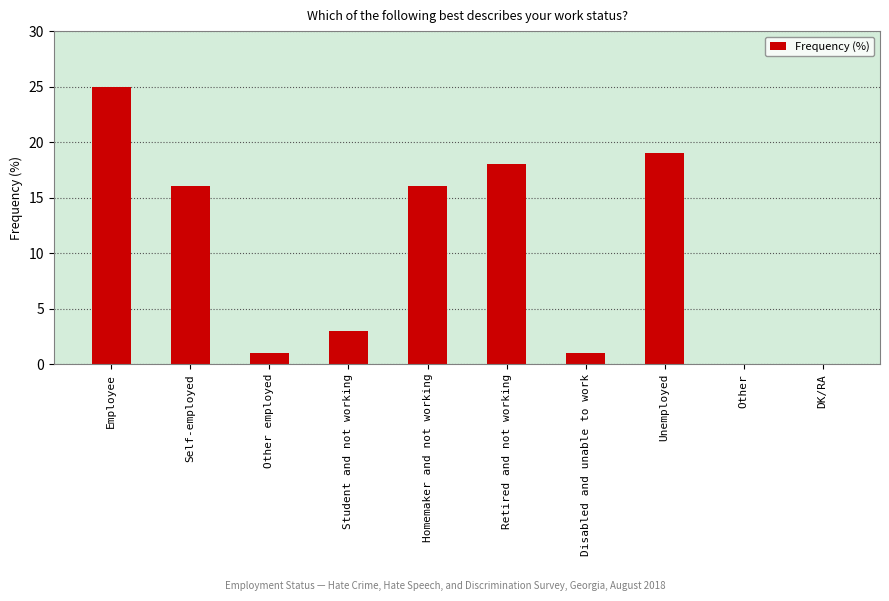

What is the maximum value shown in the chart?

25